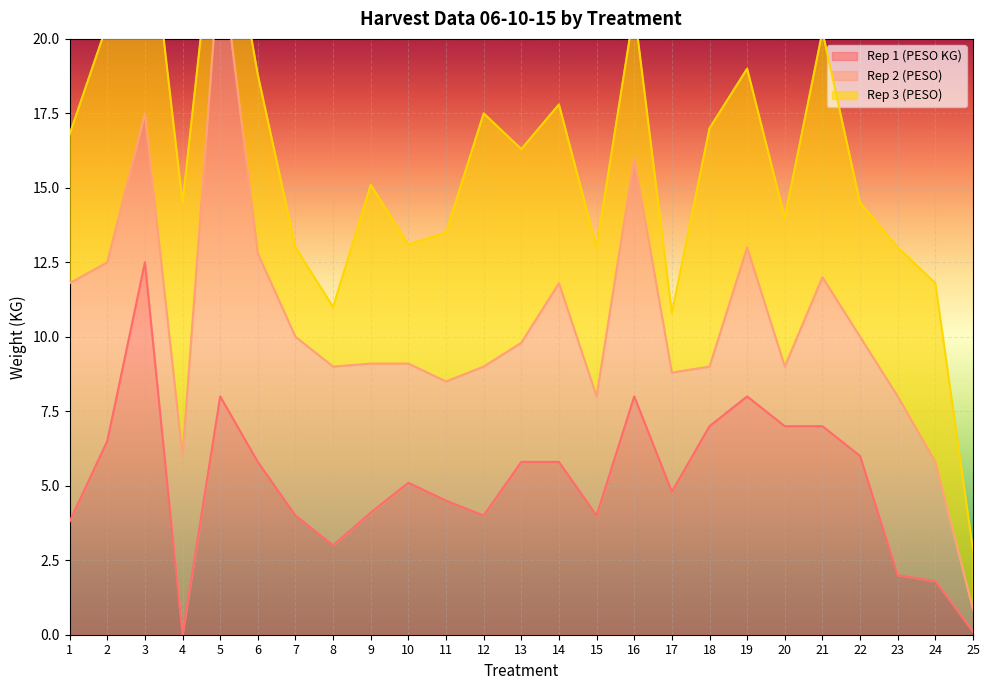

At which category is the sum across all series the highest?

5